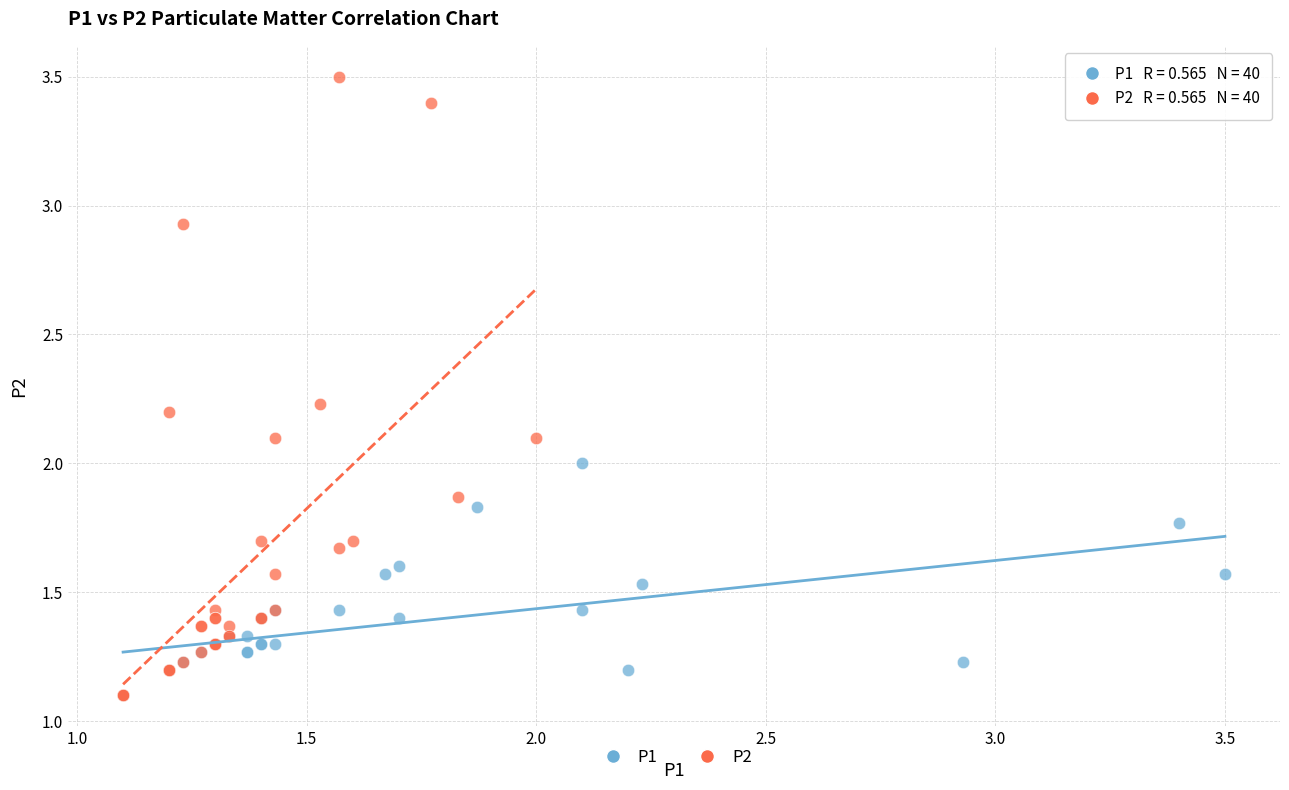

What are all the series names shown in the legend?

P1, P2